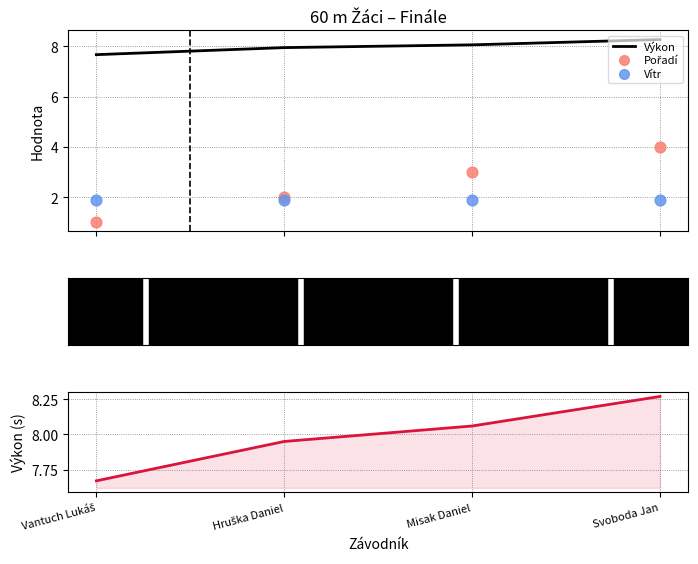

What are all the series names shown in the legend?

Výkon, Pořadí, Vítr